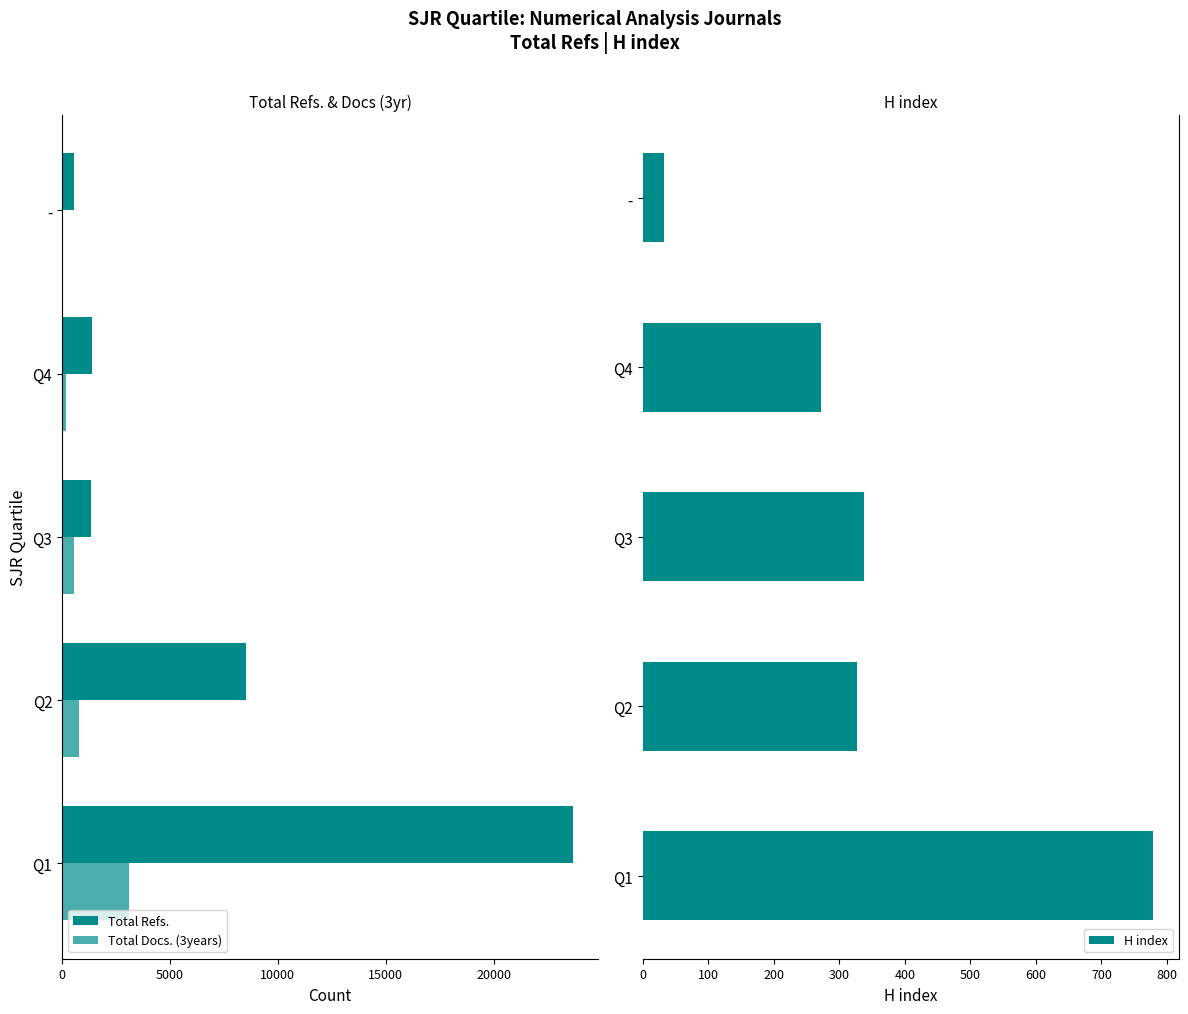

What is the difference between the H index values at Q1 and Q2?

452